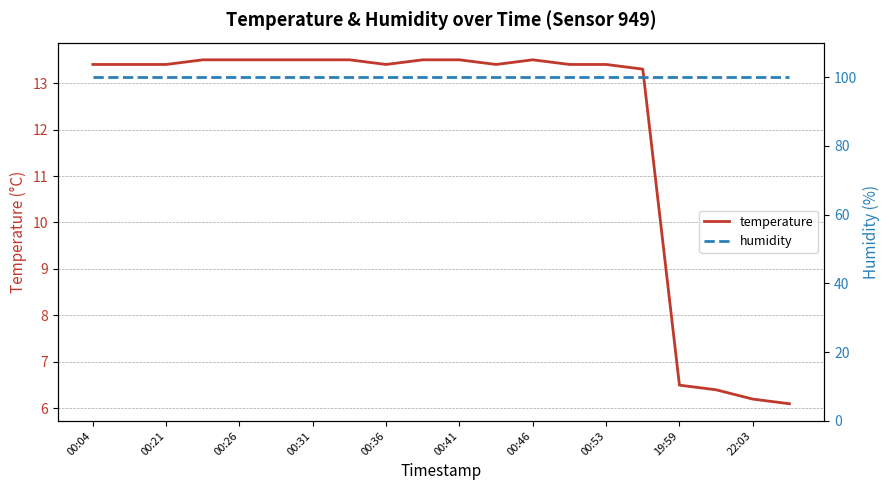

The temperature series shows 6.5 at 19:59. True or false?

True